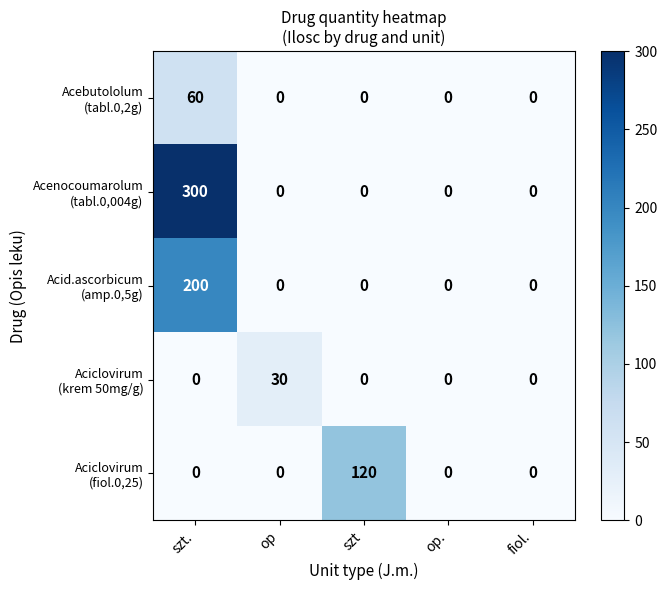

Which label corresponds to the largest value in the chart?

szt.